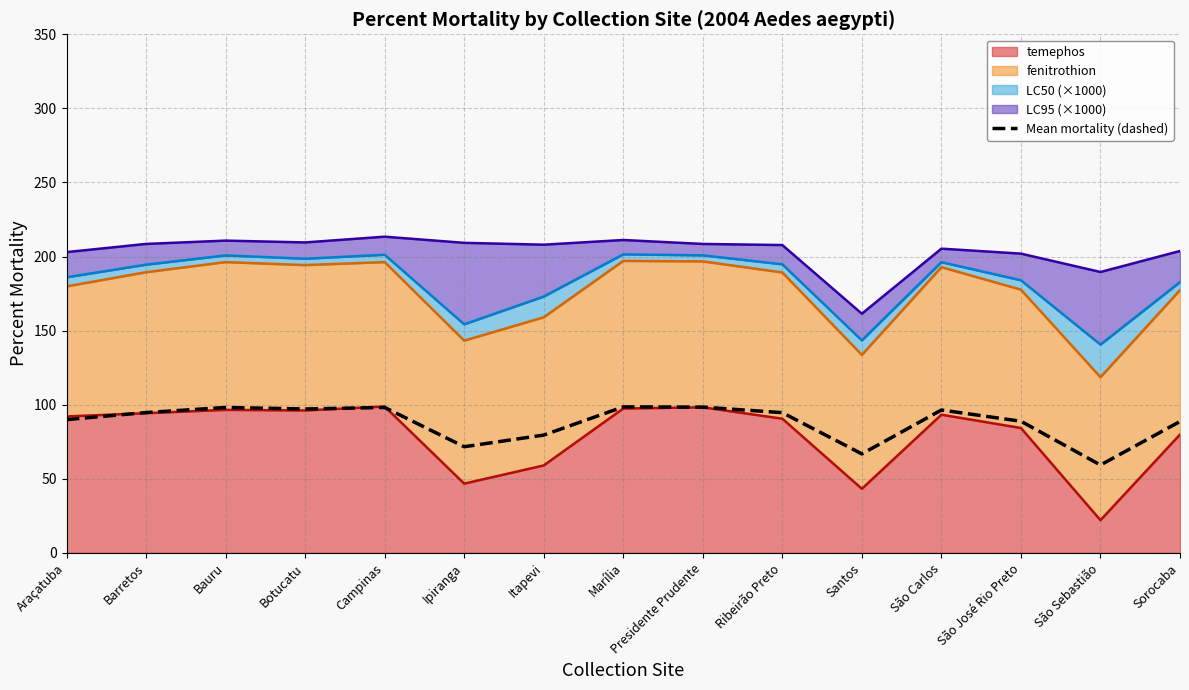

Rank the categories by value from highest to lowest.

Marília, Presidente Prudente, Campinas, Bauru, Botucatu, São Carlos, Barretos, Ribeirão Preto, Araçatuba, São José Rio Preto, Sorocaba, Itapevi, Ipiranga, Santos, São Sebastião